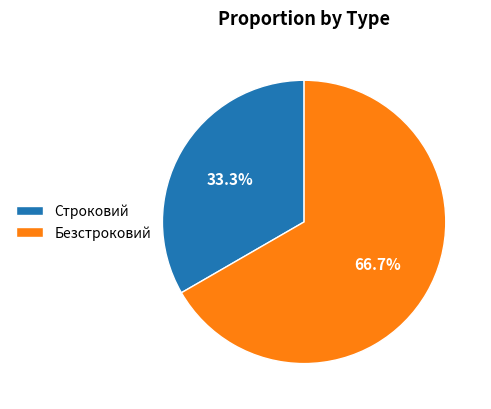

What is the ratio of the value at Строковий to the value at Безстроковий?

0.5